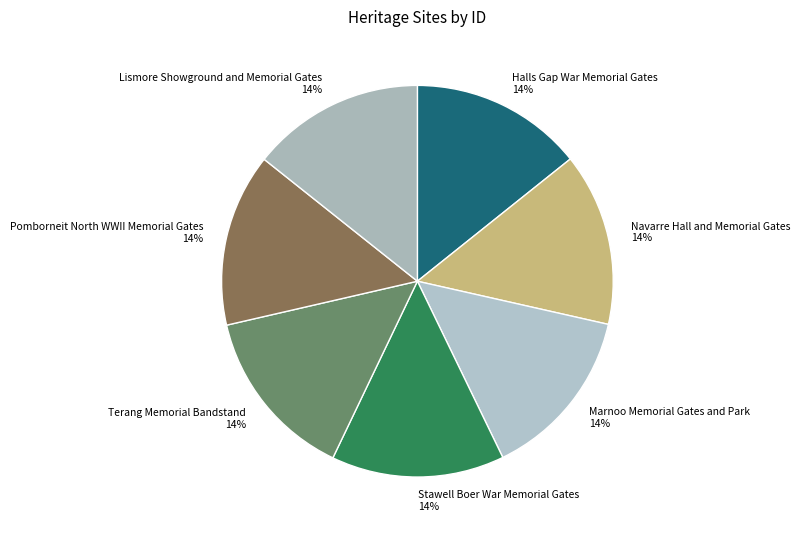

The Terang Memorial Bandstand slice represents 26% of the pie. True or false?

False